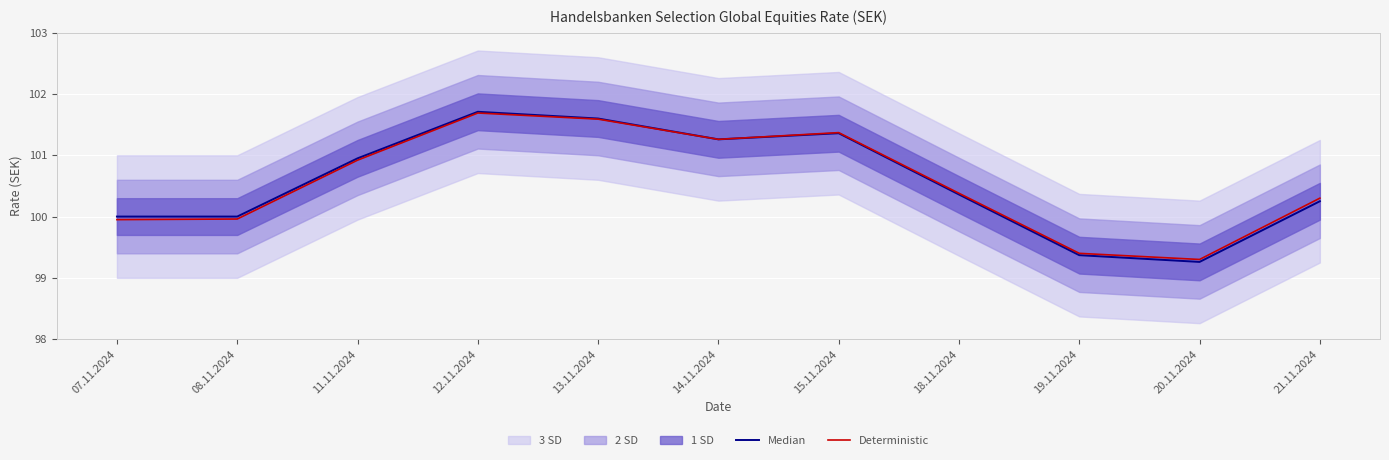

Rank the series by their maximum value, from lowest to highest.

Deterministic, Median